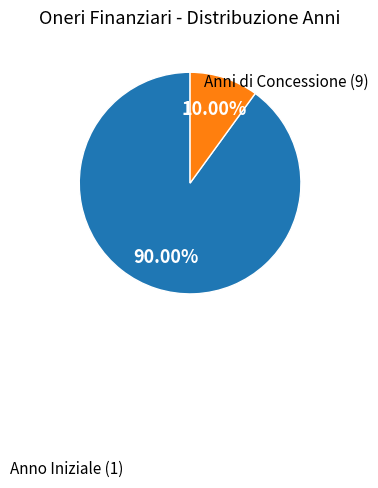

Is there a majority slice in this chart?

Yes